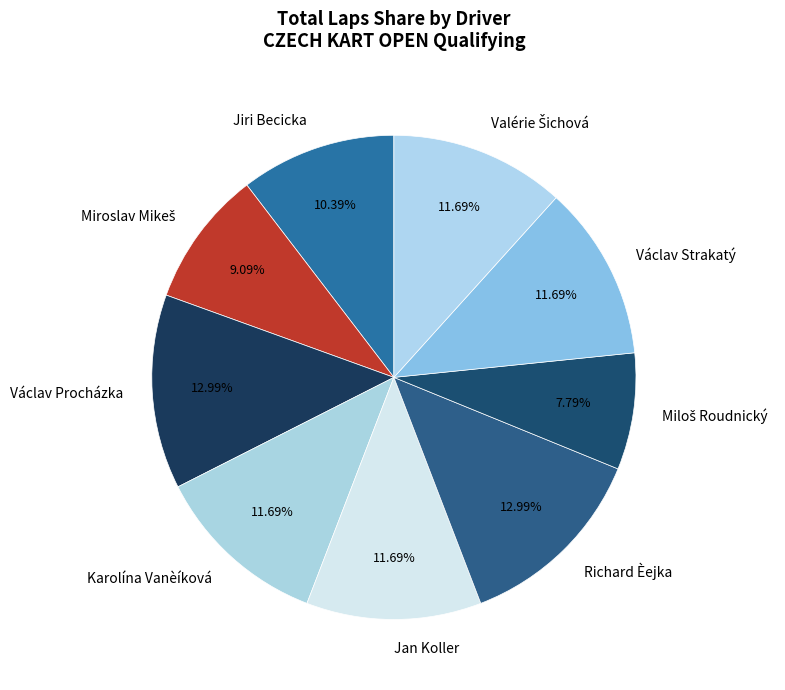

Between Karolína Vanèíková and Jiri Becicka, which is larger?

Karolína Vanèíková